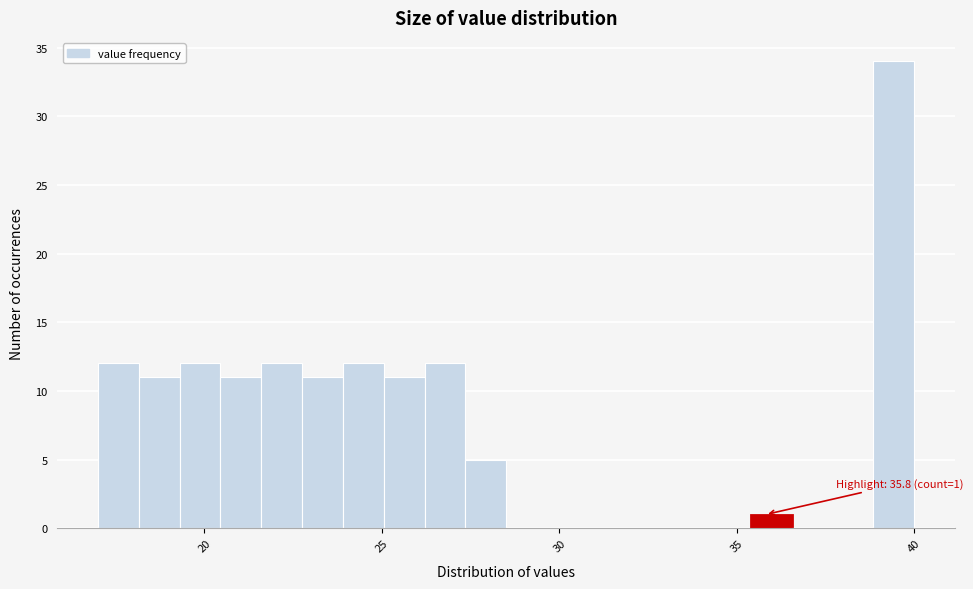

Read against the x-axis, roughly where is the centre of the tallest bar?

39.5